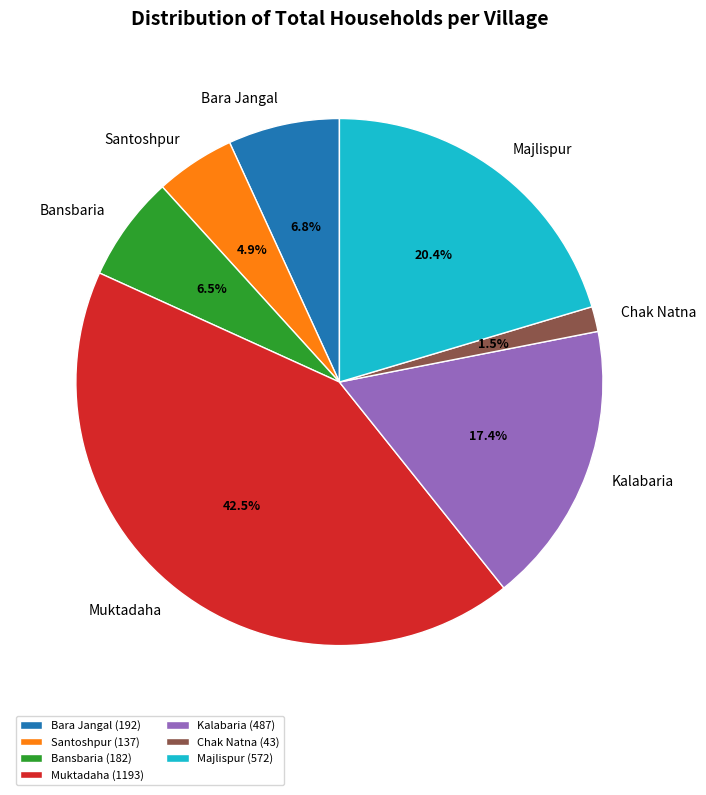

What portion of the pie excludes Bansbaria?

93.5%